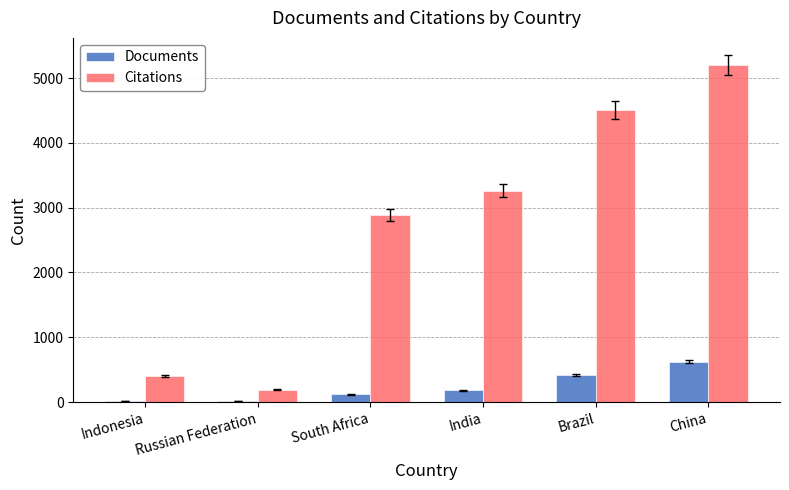

Between South Africa and Brazil, which series saw the biggest shift?

Citations